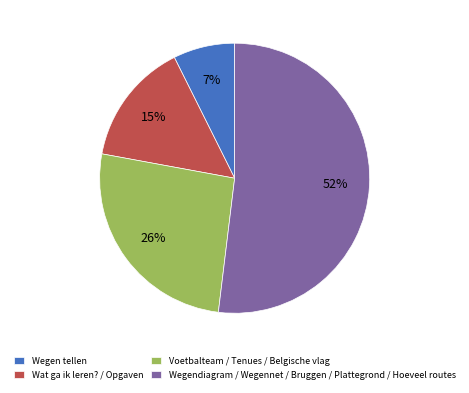

Approximately how many times larger is the value at Wegendiagram / Wegennet / Bruggen / Plattegrond / Hoeveel routes compared to Wat ga ik leren? / Opgaven?

3.5